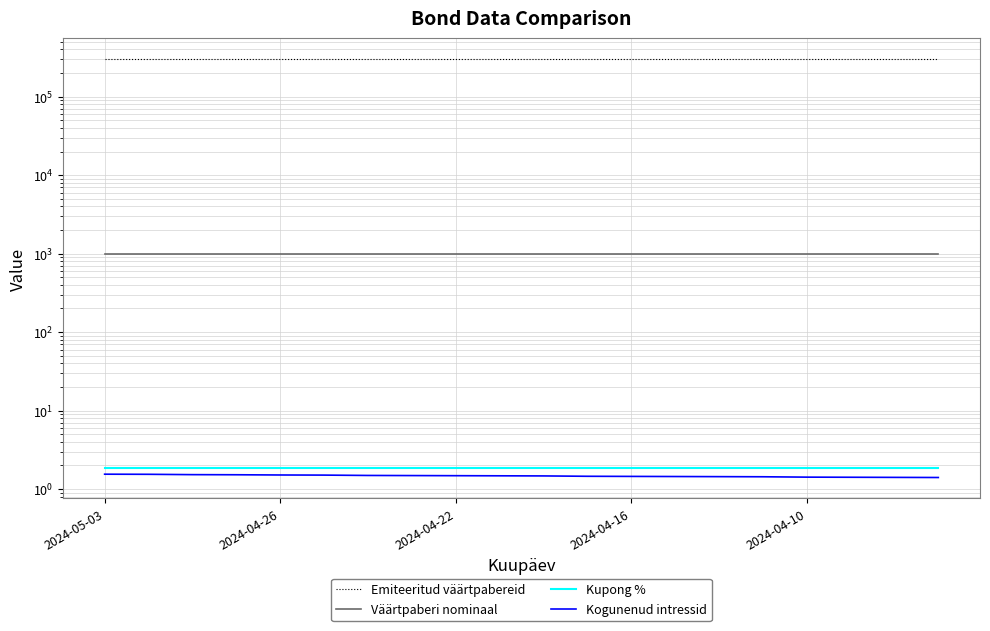

What is the approximate value of Emiteeritud väärtpabereid at 2024-04-22?

300000.0